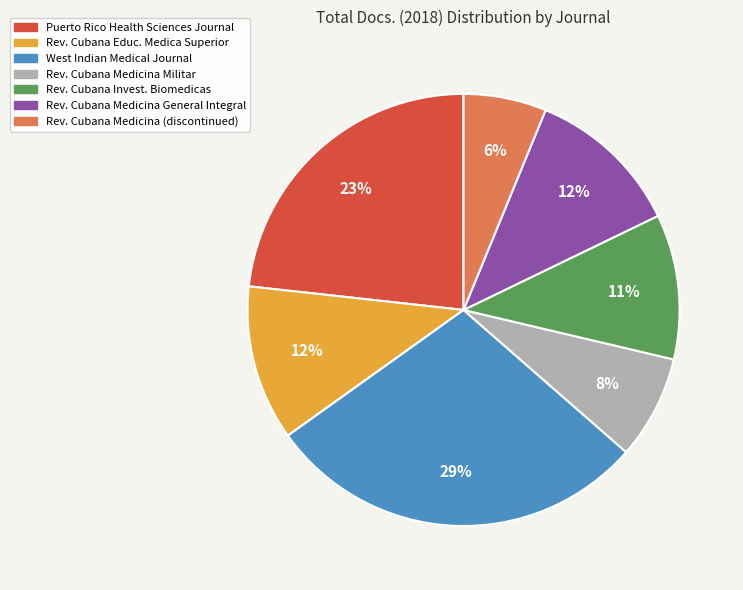

Is it true that Rev. Cubana Educ. Medica Superior is 6% of the pie?

False